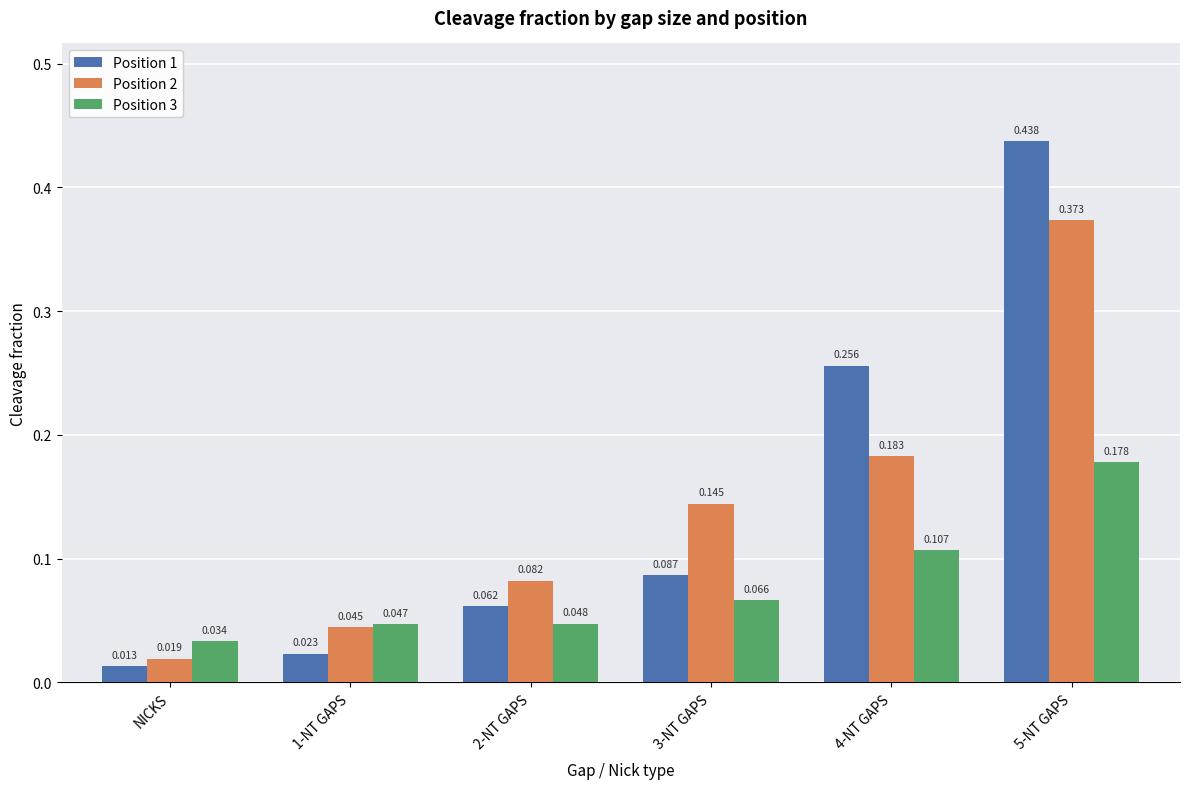

At which label is Position 3 closest to 0?

NICKS